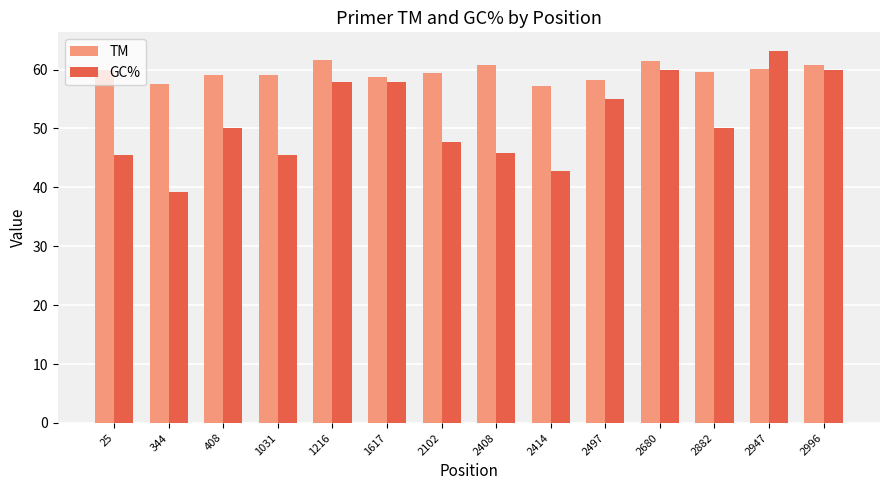

What is the sum of the TM values at 2408 and 25?

120.6